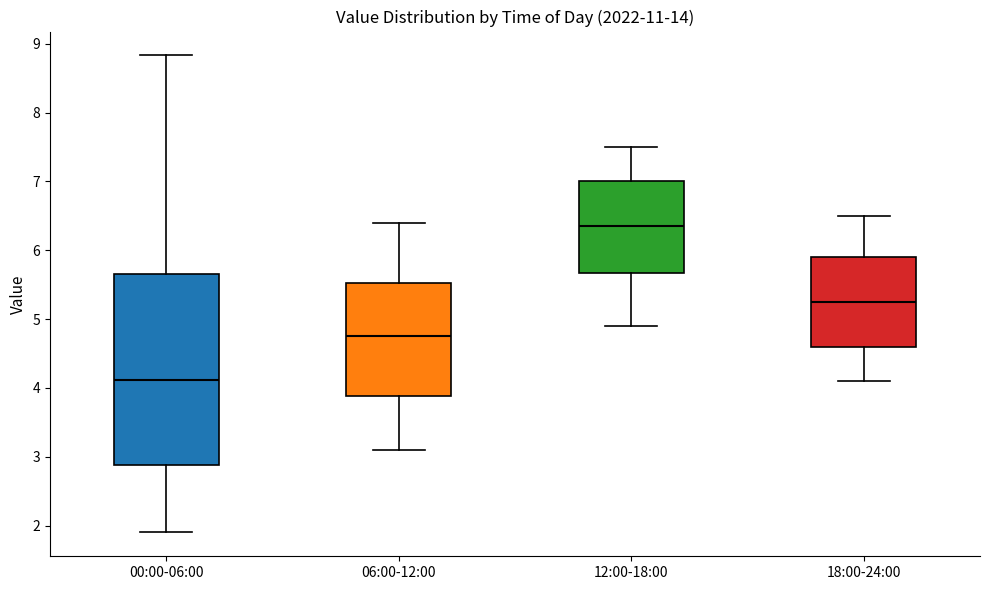

Which box is the tallest, from its lower edge to its upper edge?

00:00-06:00